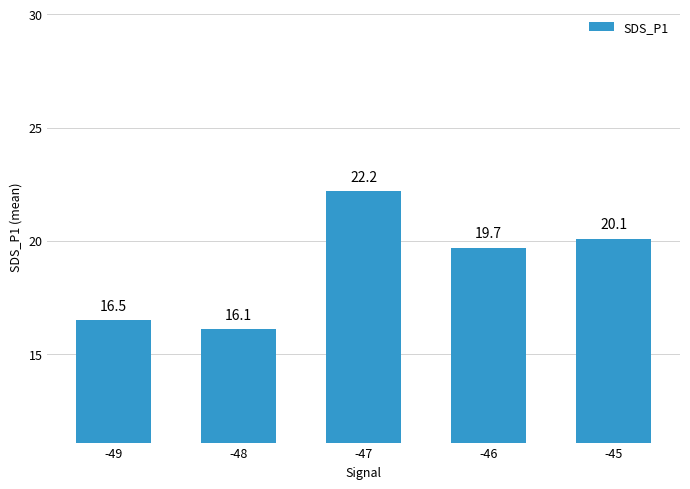

How many series are shown in this chart?

1